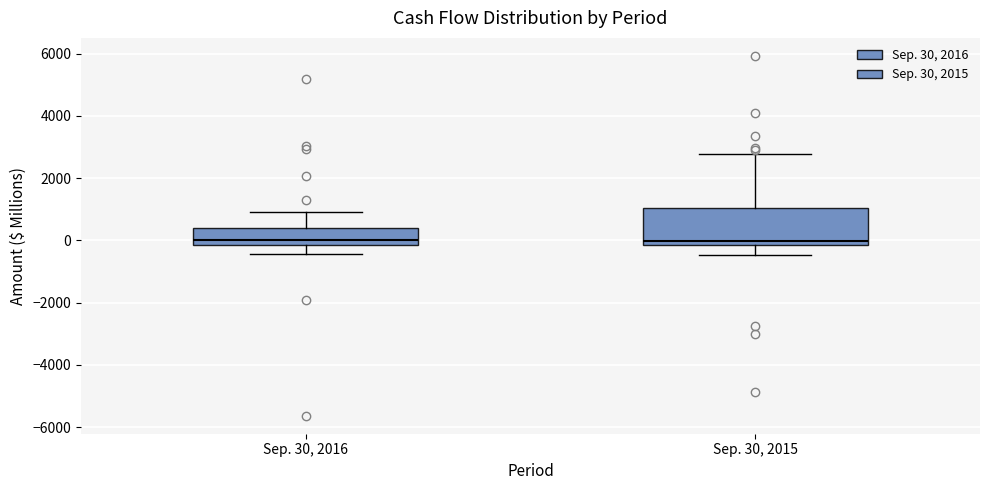

Reading left to right, transcribe this box plot: for each box, give where its median line is, the range the box spans, and where its two whiskers end, as read against the y-axis. The values are not printed on the chart, so give them approximately, as read against the axis.

Sep. 30, 2016: median 0, box -200 to 400, whiskers -400 to 1000
Sep. 30, 2015: median 0, box -200 to 1000, whiskers -400 to 2800